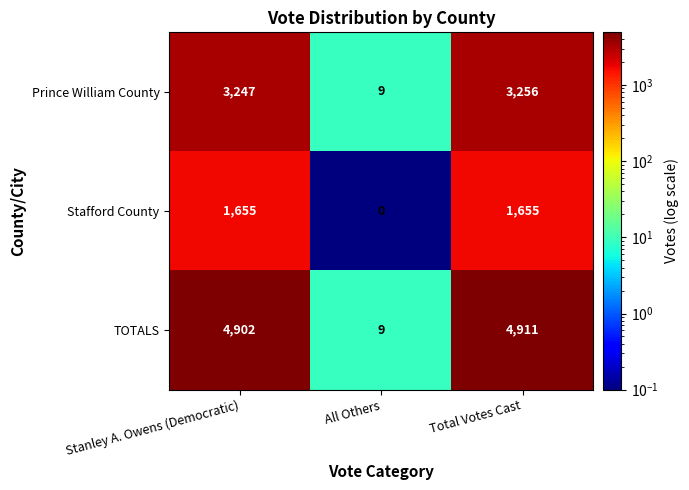

What is the maximum value for Stafford County?

1655